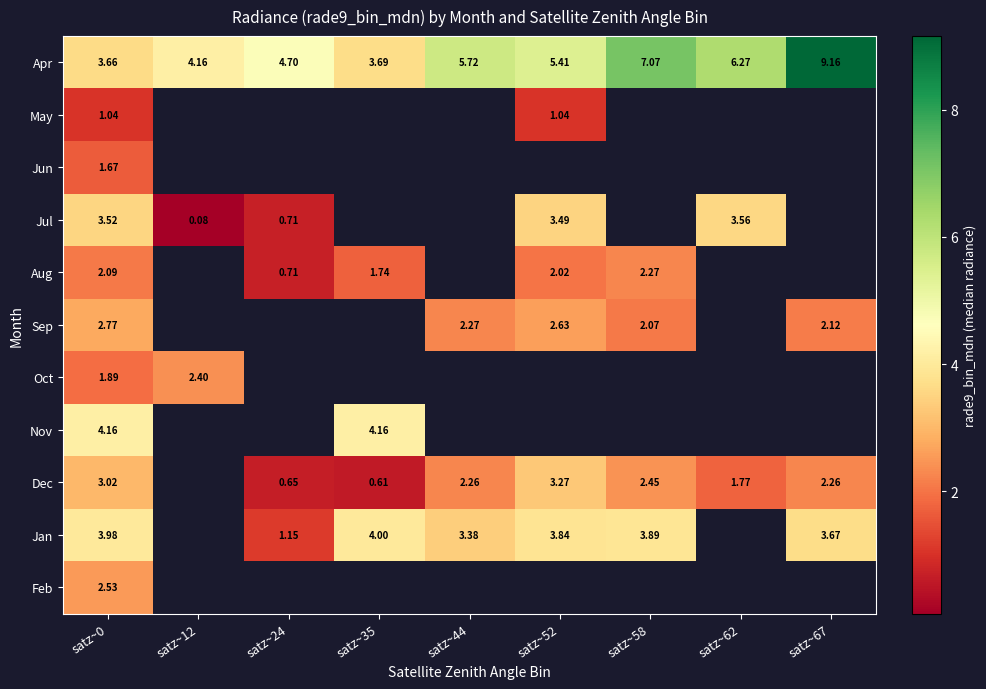

Is the value of Aug at satz~58 greater than the value of Jul at satz~0?

No